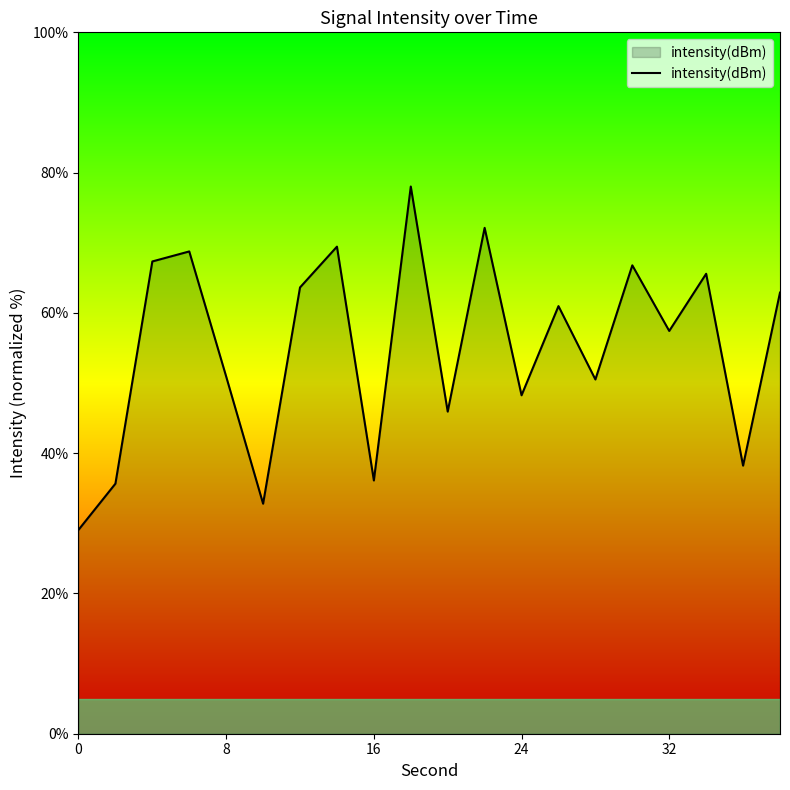

What is the difference between the maximum and minimum values?

48.9